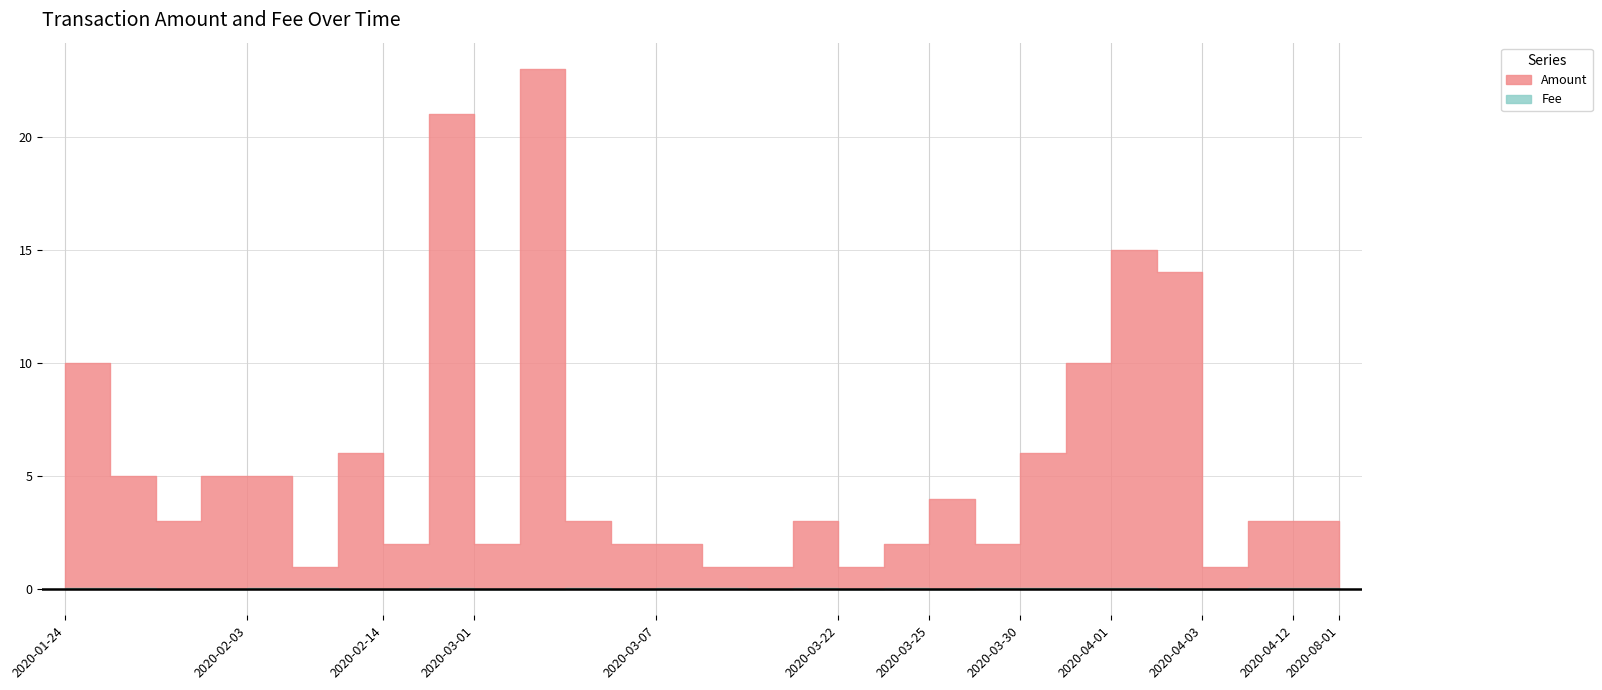

The Amount series shows 2.0 at 2020-03-07. True or false?

True